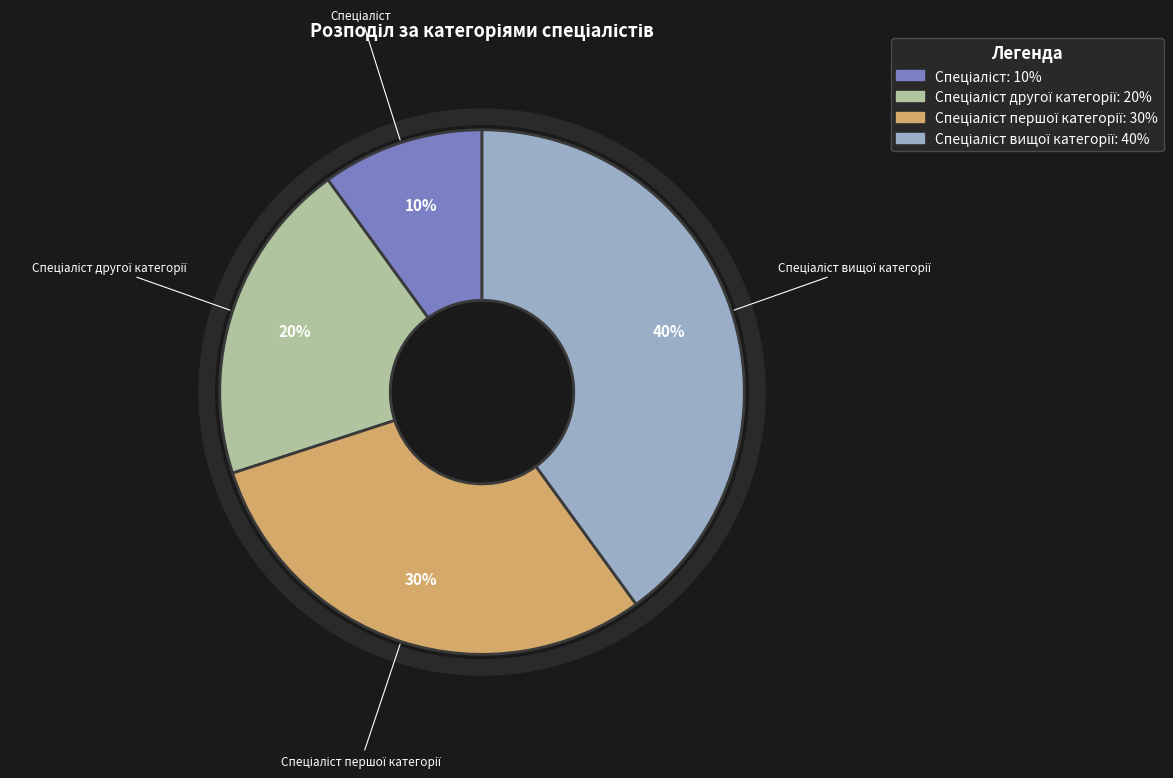

Does any single category account for the majority?

No